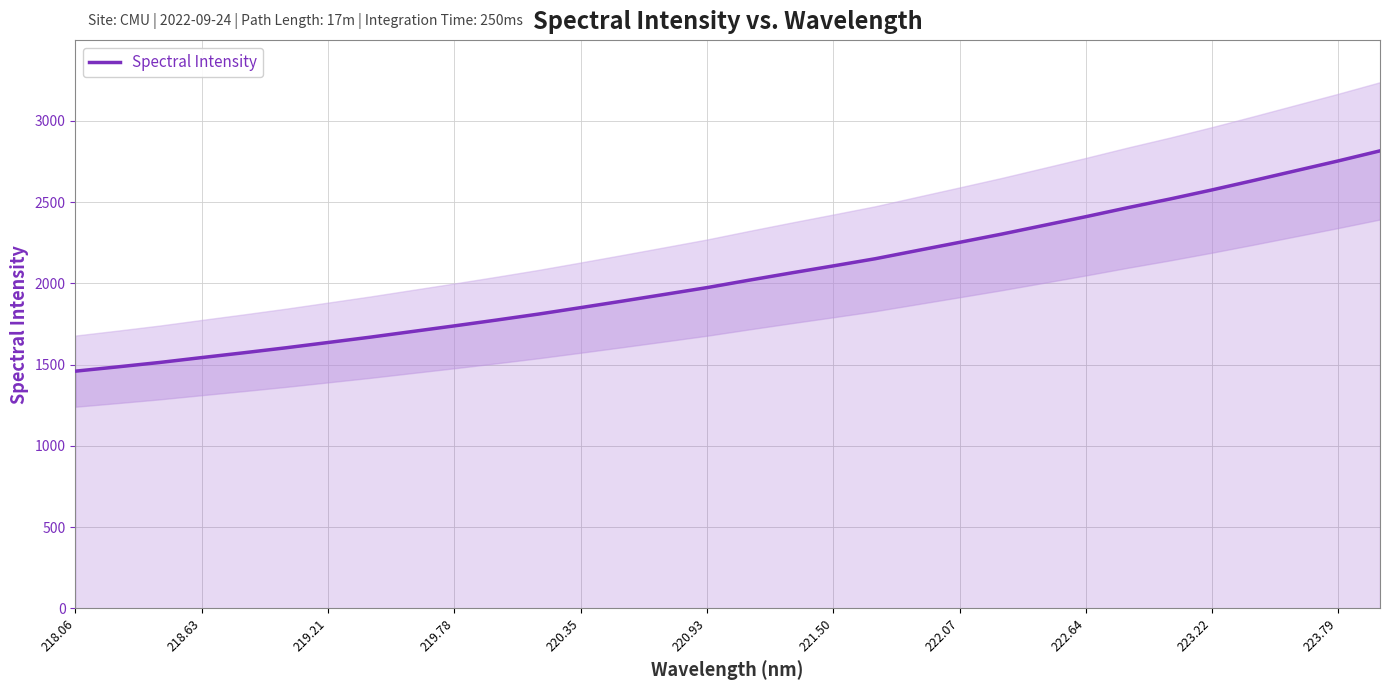

What is the highest value of the Spectral Intensity series?

2815.4